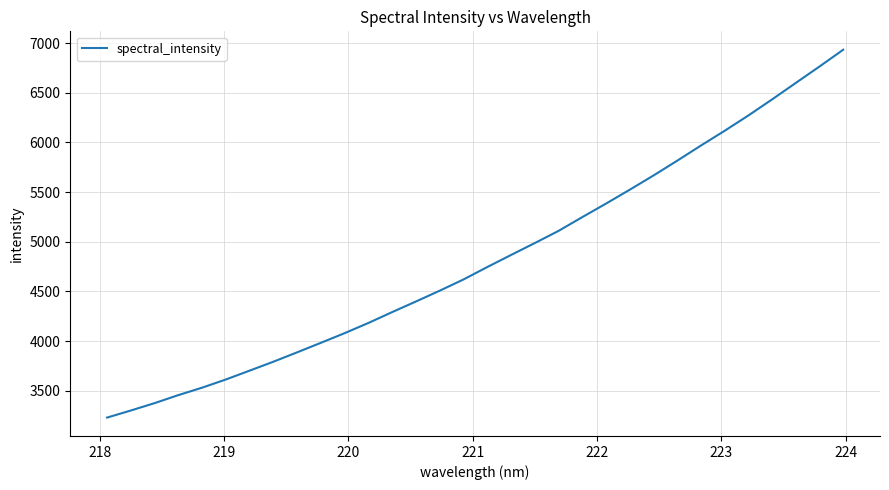

What is the difference between the maximum and second lowest values?

3631.6